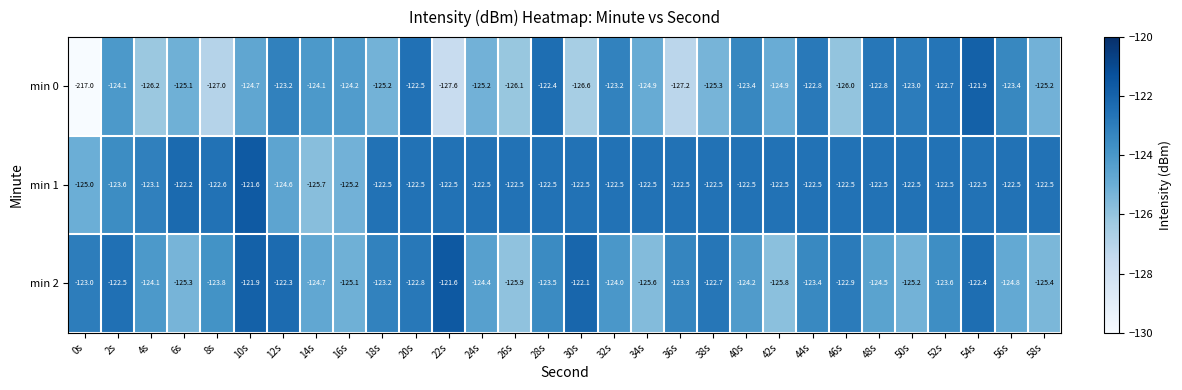

How many values in the min 2 series are below -123?

20